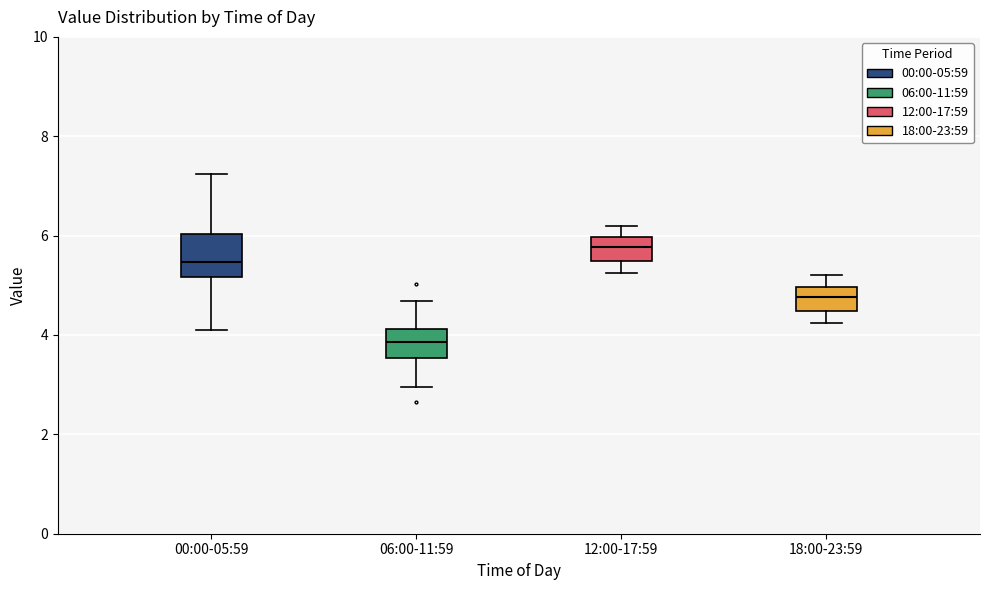

Reading left to right, read every box against the y-axis: the position of its median line, the range the box covers, and the ends of its whiskers. The values are not printed on the chart, so give them approximately, as read against the axis.

00:00-05:59: median 5.4, box 5.2 to 6.0, whiskers 4.2 to 7.2
06:00-11:59: median 3.8, box 3.6 to 4.2, whiskers 3.0 to 4.6
12:00-17:59: median 5.8, box 5.4 to 6.0, whiskers 5.2 to 6.2
18:00-23:59: median 4.8, box 4.4 to 5.0, whiskers 4.2 to 5.2